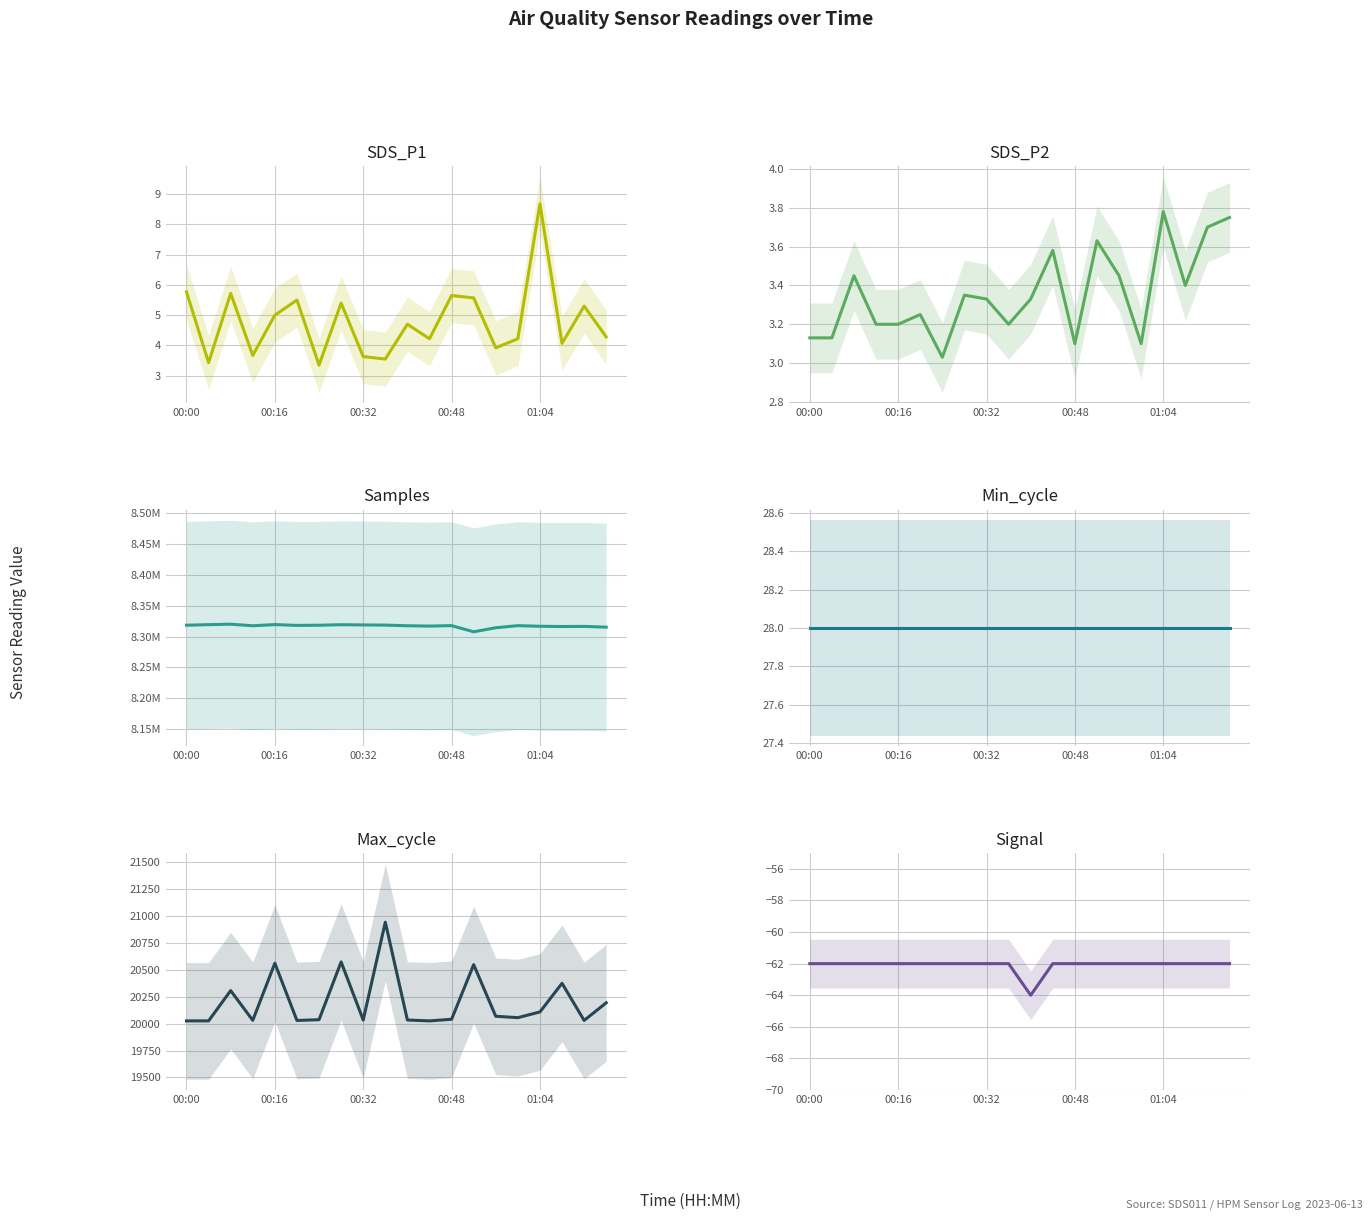

Reading left to right, what are all the values shown in this chart?

SDS_P1: 5.8	3.4	5.7	3.7	5.0	5.5	3.4	5.4	3.6	3.5	4.7	4.2	5.7	5.6	3.9	4.2	8.7	4.1	5.3	4.3
SDS_P2: 3.1	3.1	3.5	3.2	3.2	3.2	3.0	3.4	3.3	3.2	3.3	3.6	3.1	3.6	3.5	3.1	3.8	3.4	3.7	3.8
Samples: 8318466.0	8319346.0	8320086.0	8317553.0	8319467.0	8318143.0	8318420.0	8319262.0	8318912.0	8318630.0	8317569.0	8317033.0	8317780.0	8307780.0	8314340.0	8317730.0	8316715.0	8316338.0	8316530.0	8315291.0
Min_cycle: 28.0	28.0	28.0	28.0	28.0	28.0	28.0	28.0	28.0	28.0	28.0	28.0	28.0	28.0	28.0	28.0	28.0	28.0	28.0	28.0
Max_cycle: 20025.0	20025.0	20306.0	20030.0	20560.0	20029.0	20036.0	20572.0	20033.0	20941.0	20033.0	20025.0	20040.0	20547.0	20068.0	20055.0	20108.0	20374.0	20029.0	20193.0
Signal: -62.0	-62.0	-62.0	-62.0	-62.0	-62.0	-62.0	-62.0	-62.0	-62.0	-64.0	-62.0	-62.0	-62.0	-62.0	-62.0	-62.0	-62.0	-62.0	-62.0